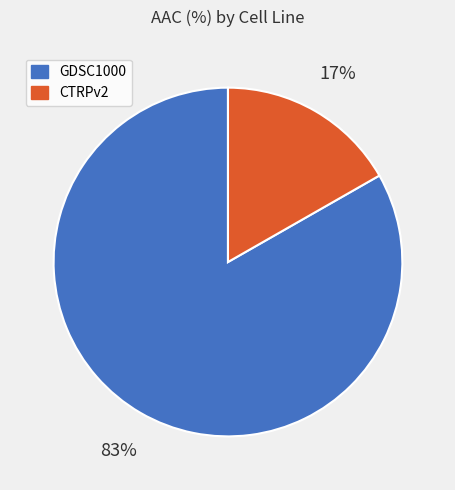

Does GDSC1000 account for over 50% of the chart?

Yes